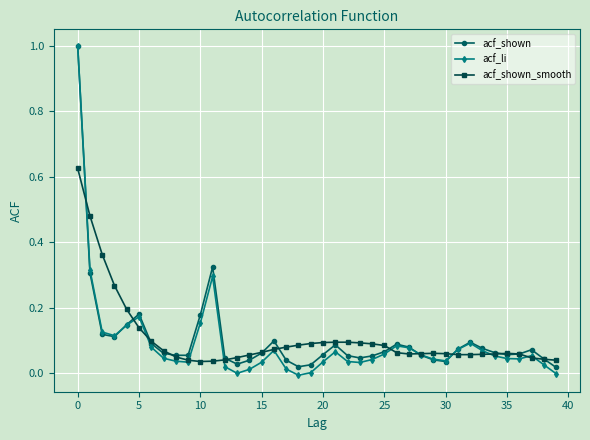

Which series ends up on top after the final intersection of acf_shown and acf_li?

acf_shown